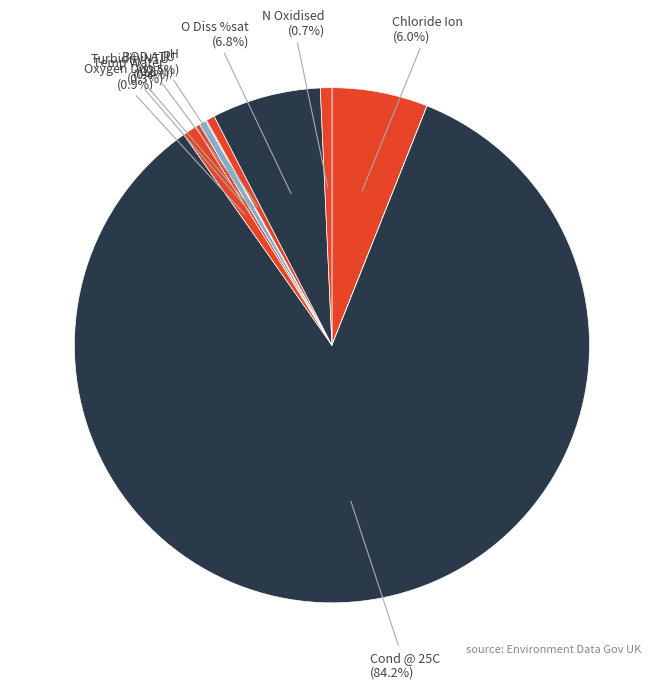

Which slice is the largest?

Cond @ 25C